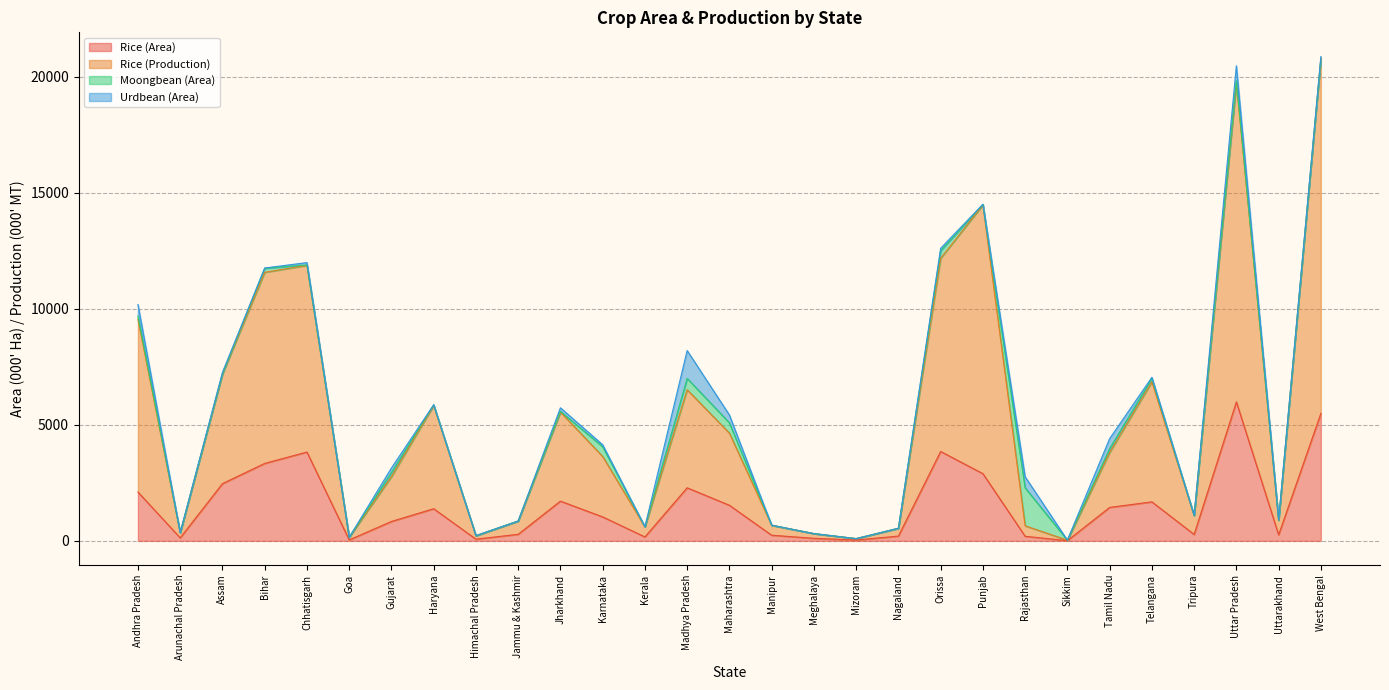

What position from the right is Andhra Pradesh?

29